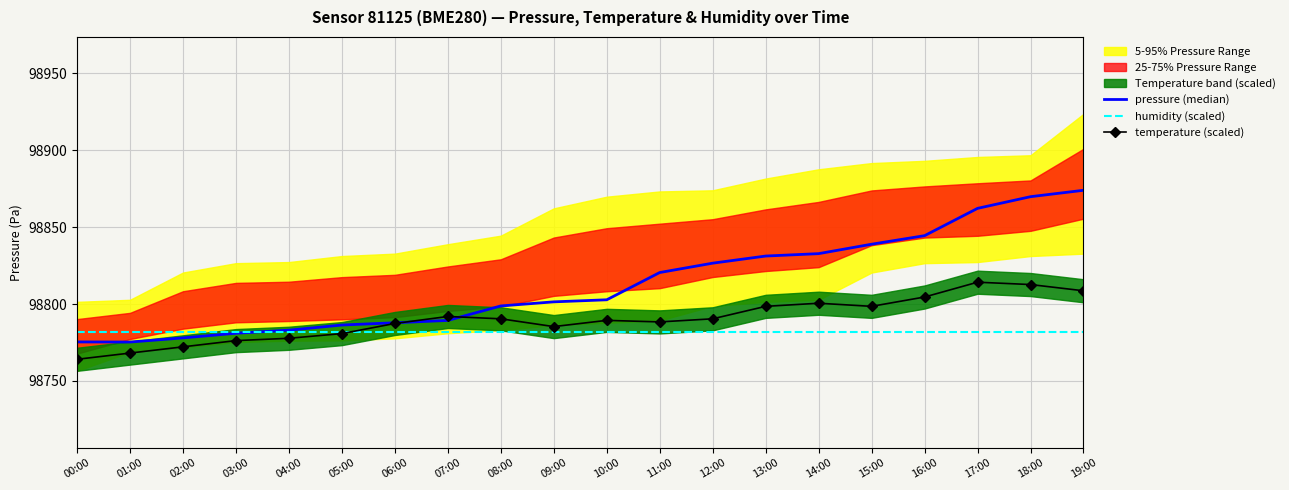

What is the total value across all series at 01:00?

296325.0